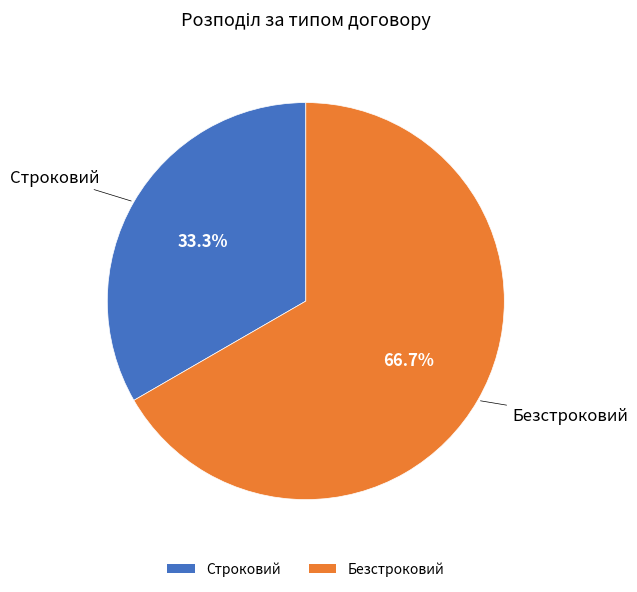

To the nearest percent, what percentage of the pie is Безстроковий?

67%